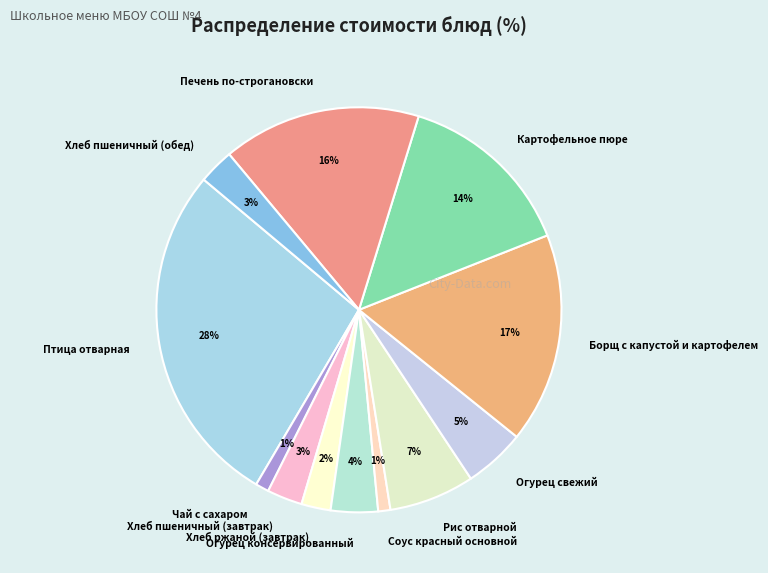

To the nearest percent, what is the combined percentage of Хлеб пшеничный (завтрак) and Хлеб пшеничный (обед)?

6%